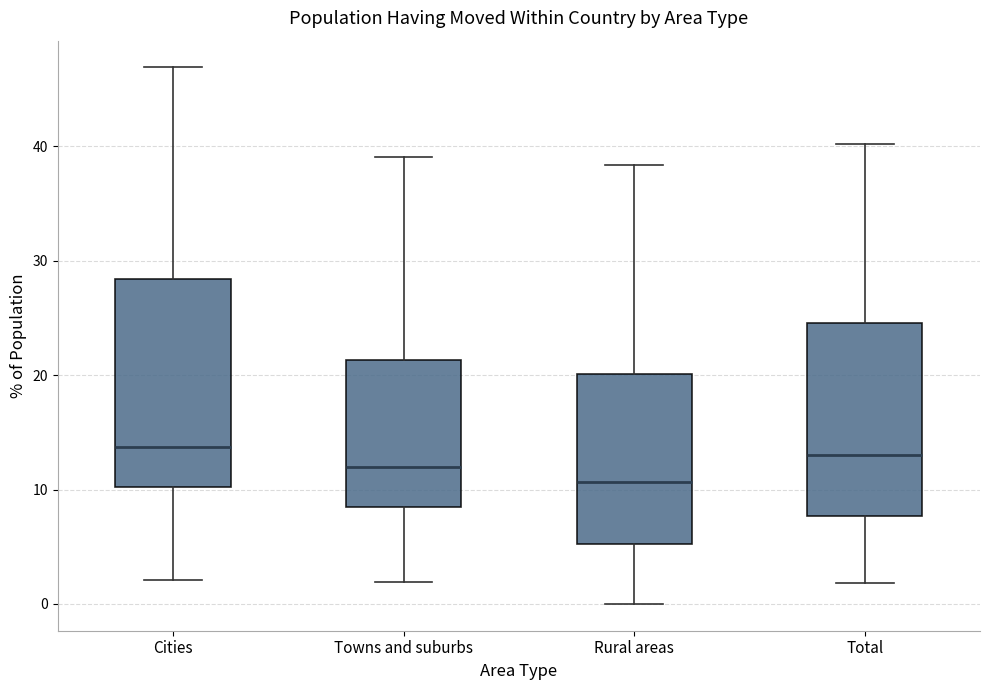

Which box has the lowest median line?

Rural areas